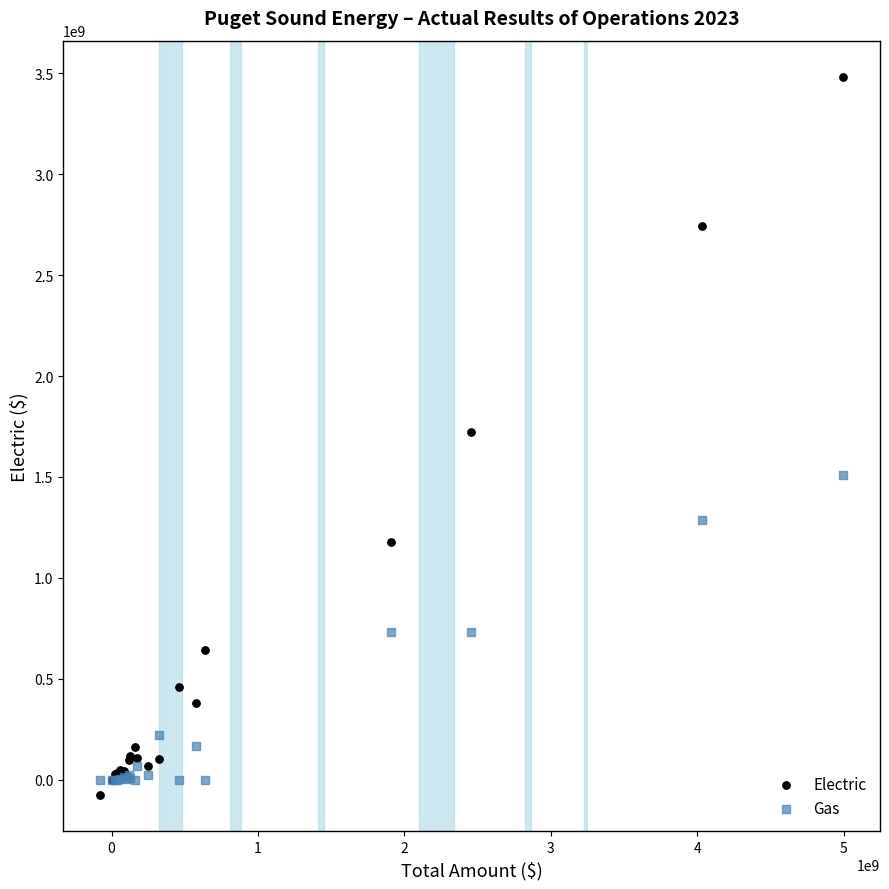

Which series has the largest Y range (max minus min)?

Electric